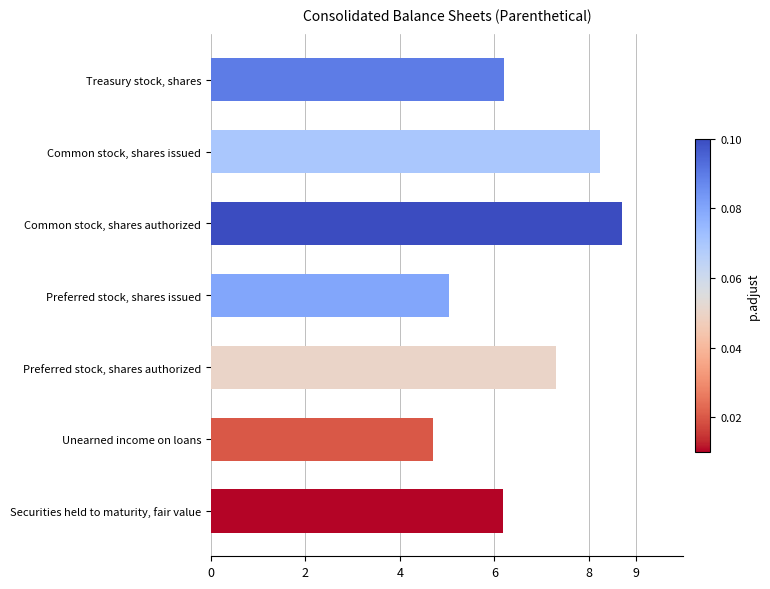

What is the change in value from Unearned income on loans to Common stock, shares issued?

+3.5